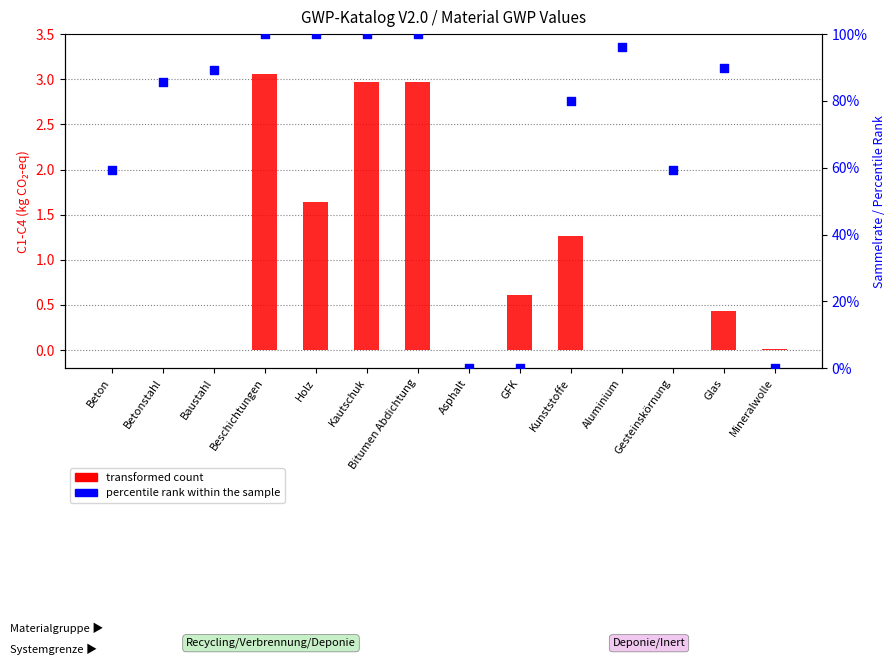

At which category is the sum across all series the highest?

Beschichtungen